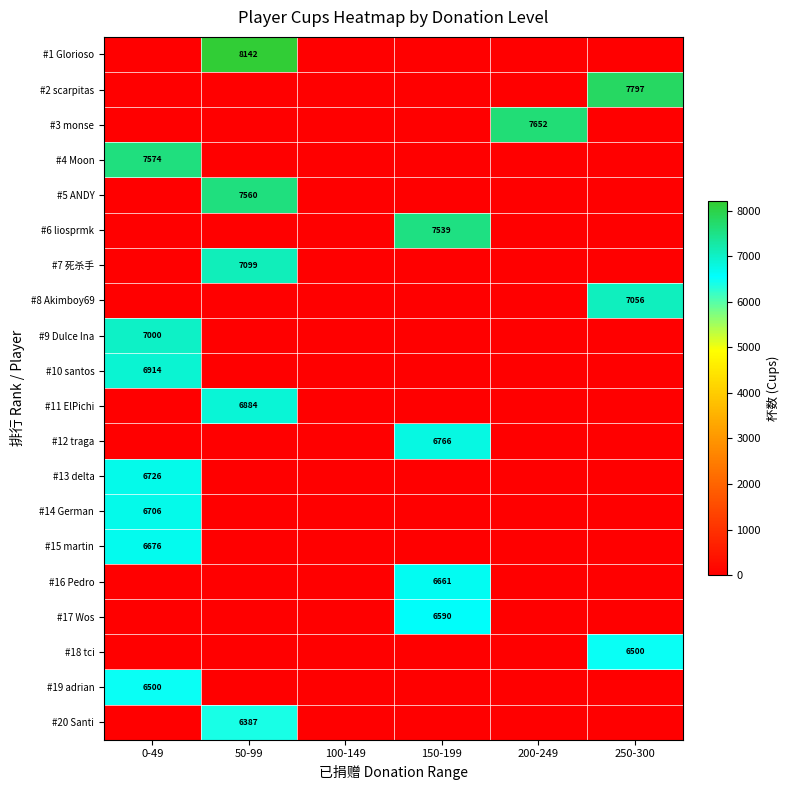

The value of #14 German at 0-49 is 6706. True or false?

True